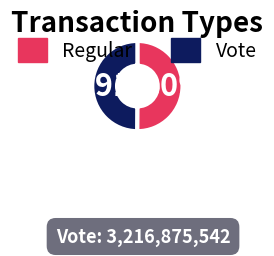

Count the number of slices in the pie.

2